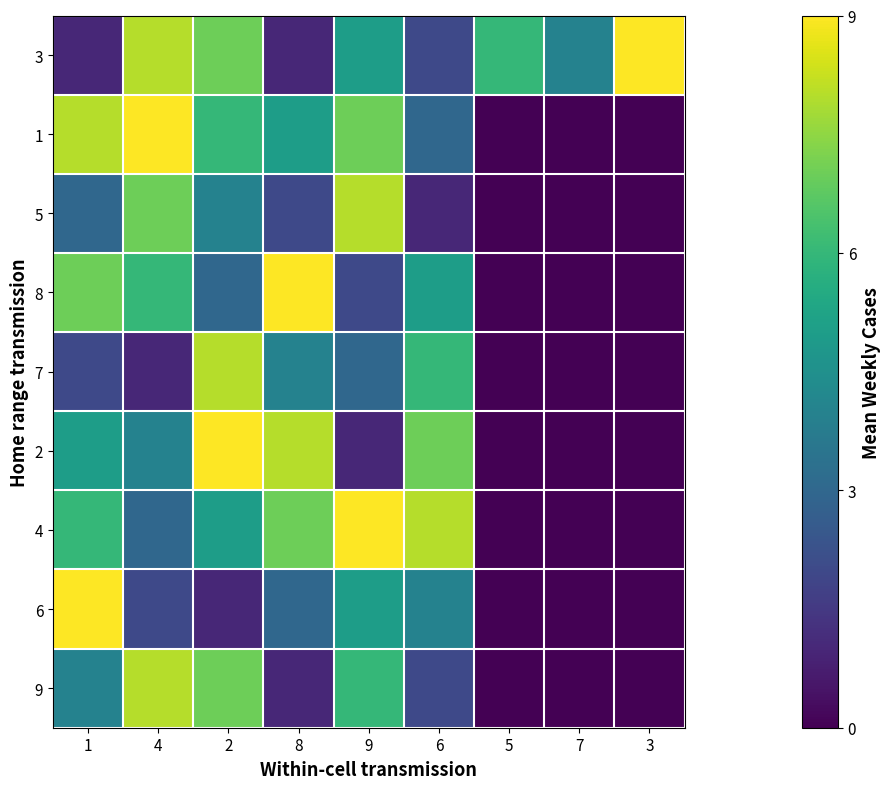

What is the spread (max minus min) of values at 7?

4